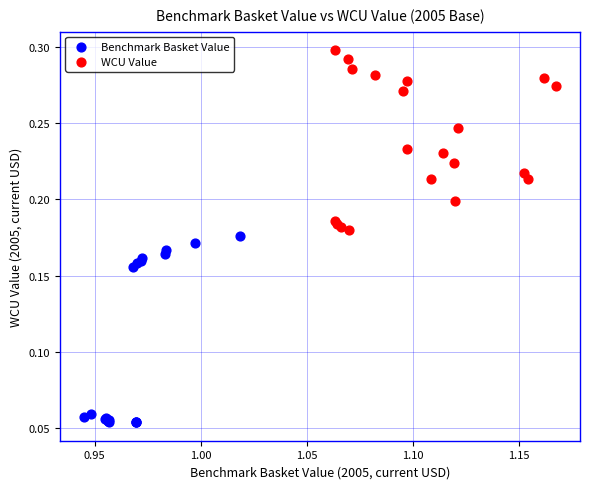

What are all the series names shown in the legend?

Benchmark Basket Value, WCU Value